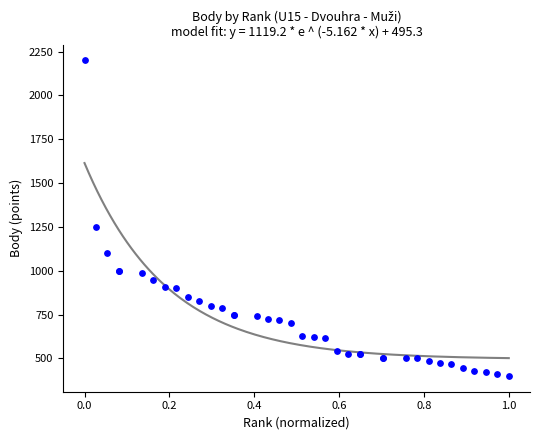

What Y value in the scatter plot is closest to 1300?

1250